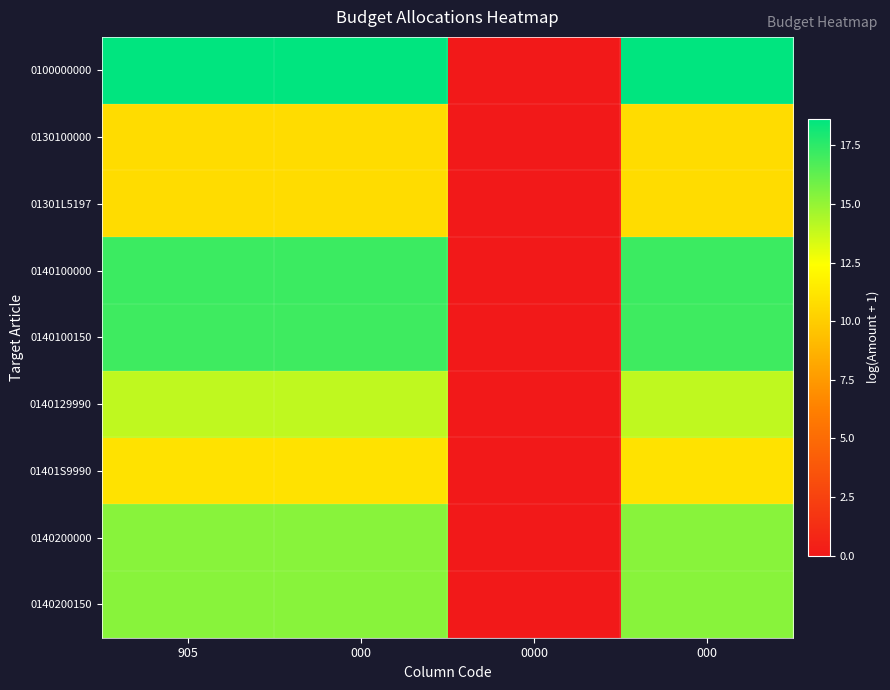

At which category is the sum across all series the highest?

905